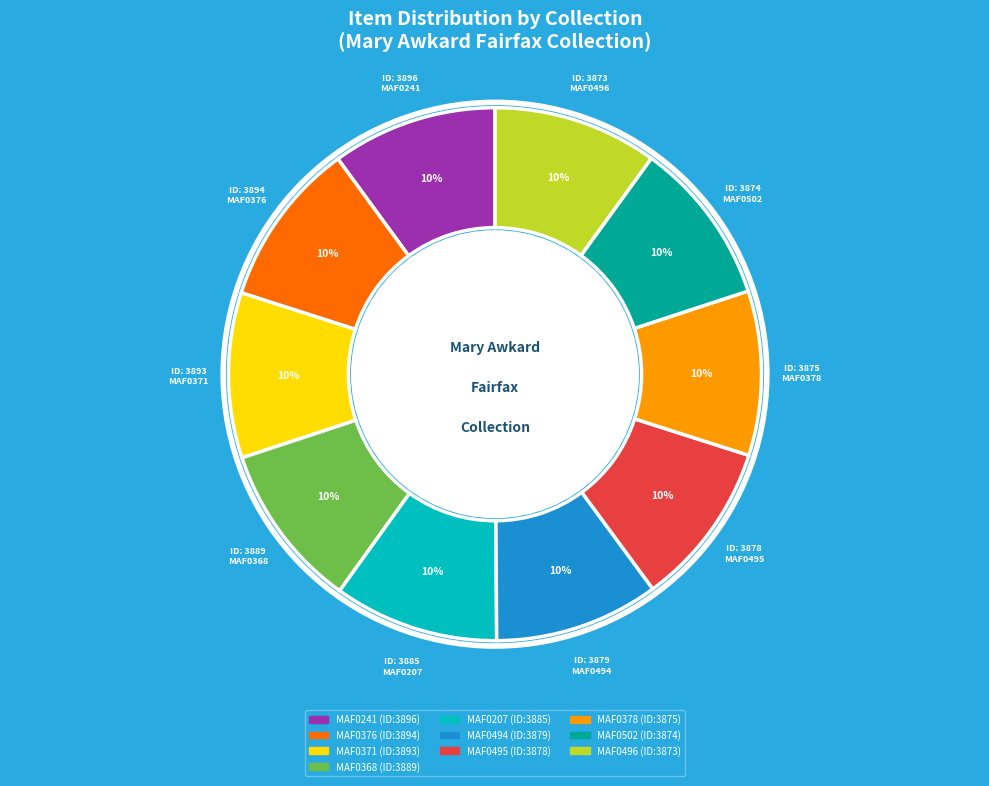

Approximately how many times larger is the value at MAF0241 compared to MAF0376?

1.0